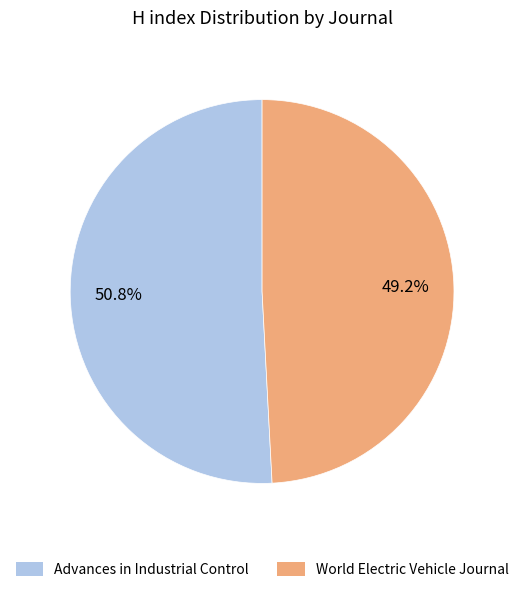

What is the smallest slice in the pie chart?

World Electric Vehicle Journal